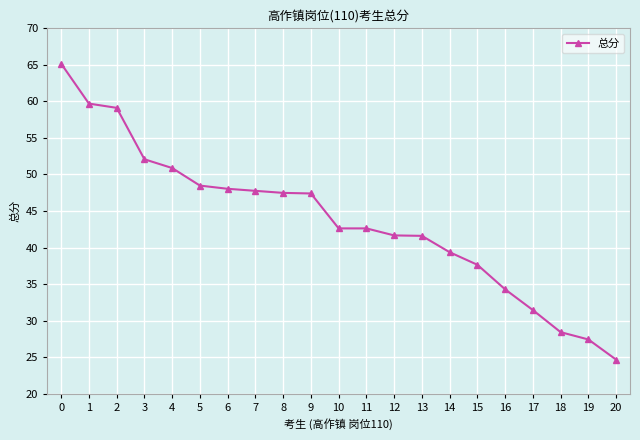

Is it true that the value at 7 is 74.4?

False